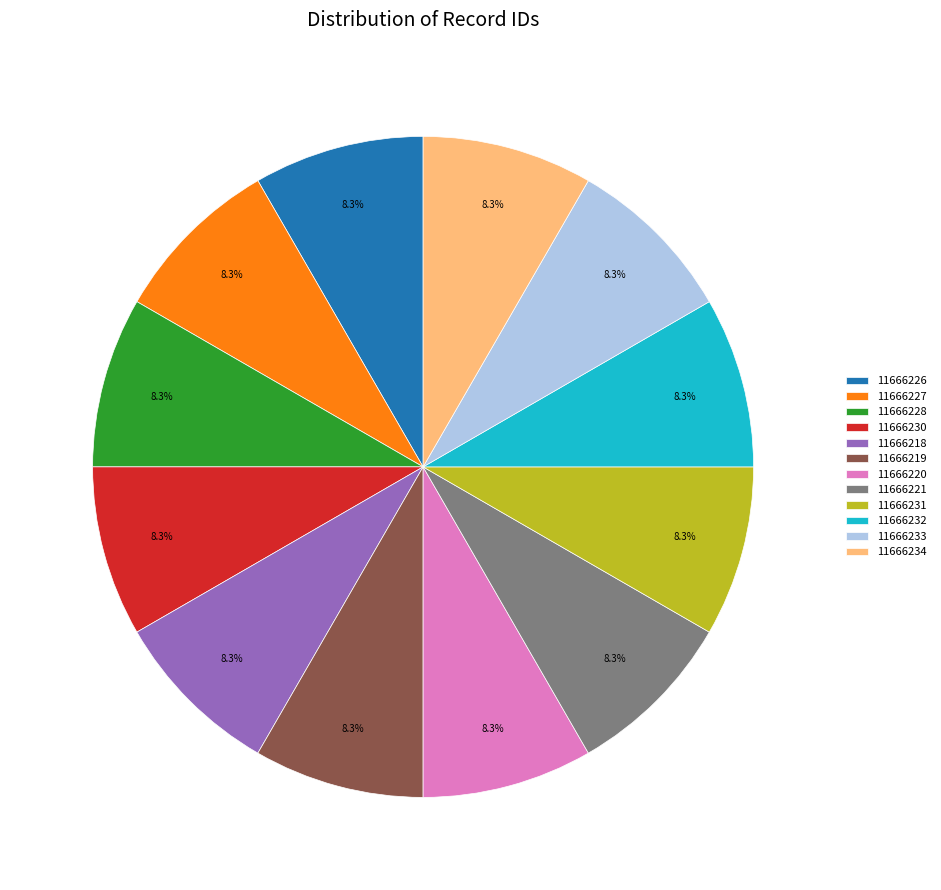

What is the ratio of the value at 11666221 to the value at 11666226?

1.0